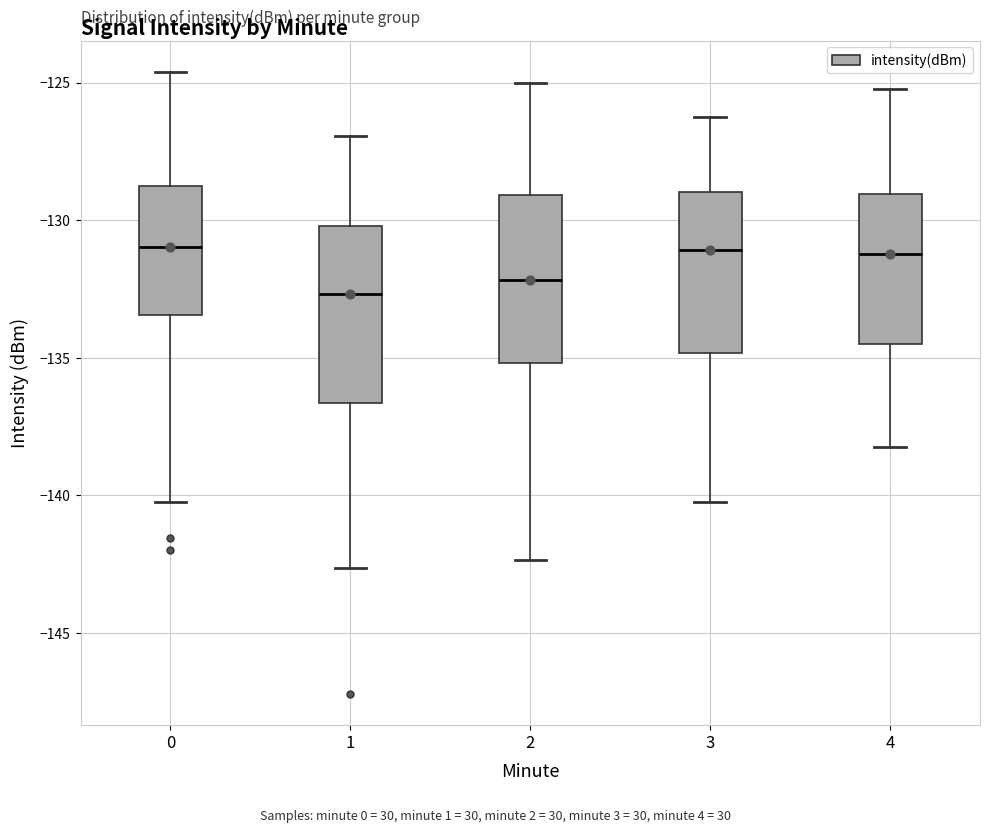

Where is the upper edge of the box at x = 0 on the y-axis? The values are not printed on the chart, so give them approximately, as read against the axis.

-129.0